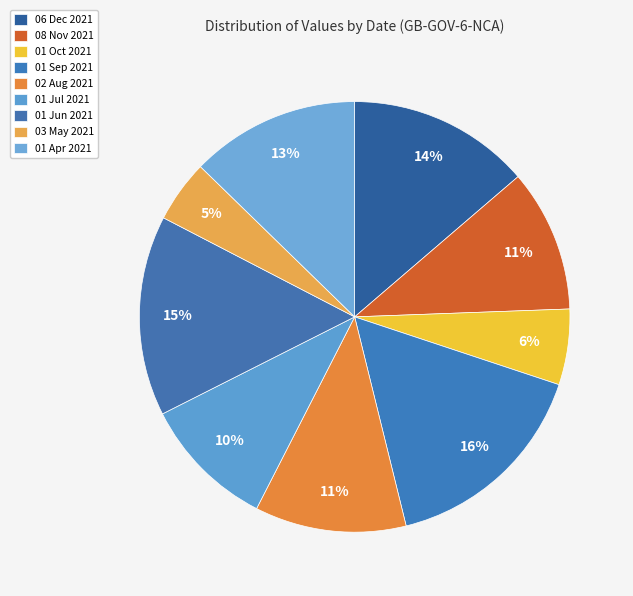

How many segments does this pie chart have?

9